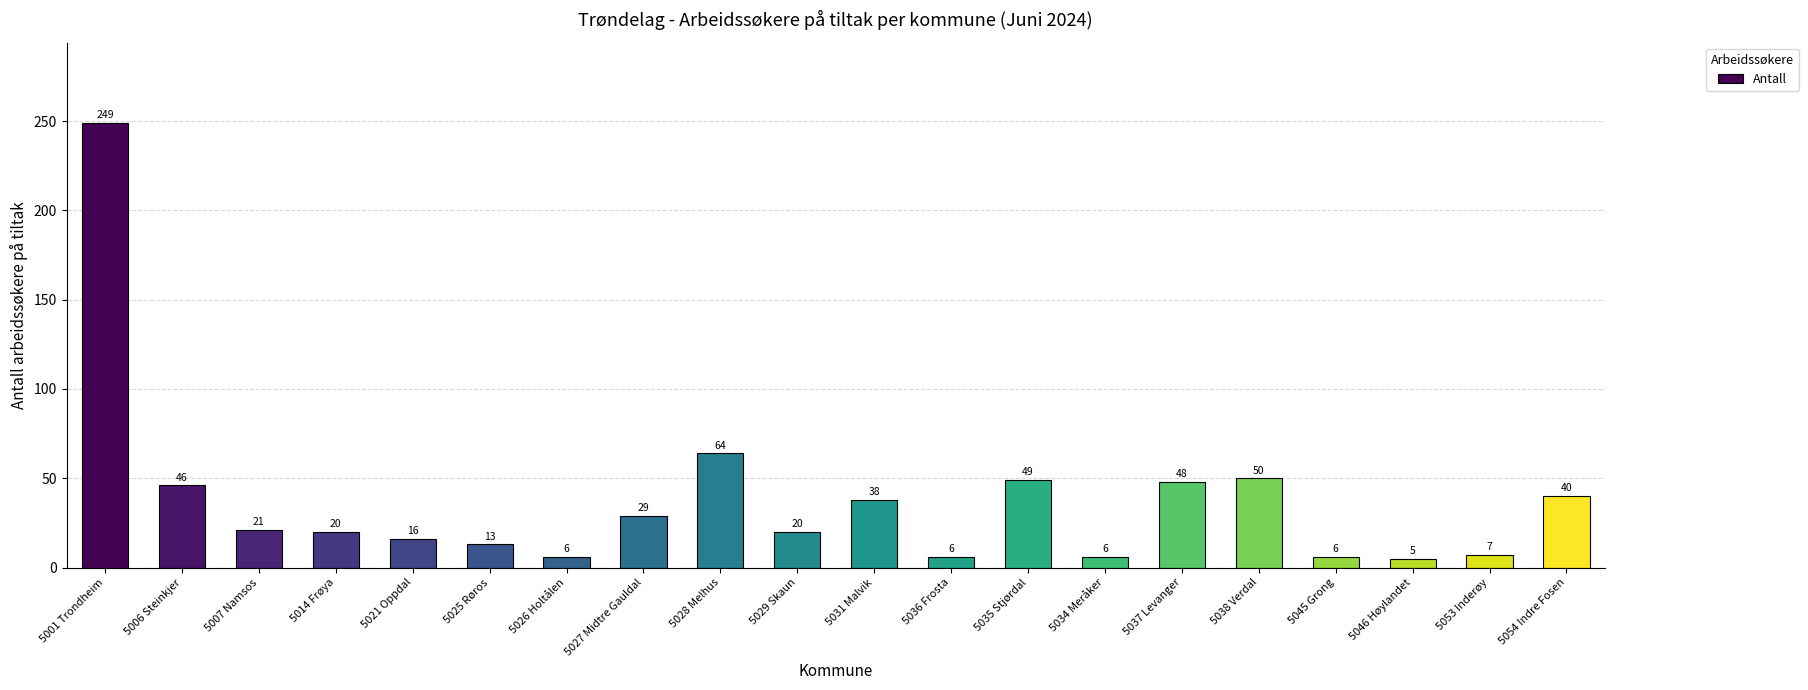

What is the sum of all values?

739